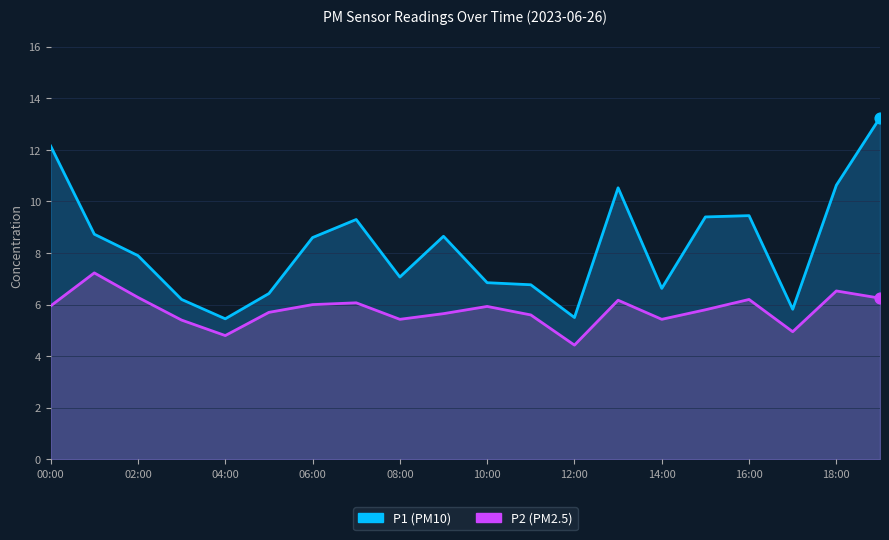

What are all the series names shown in the legend?

P1, P2